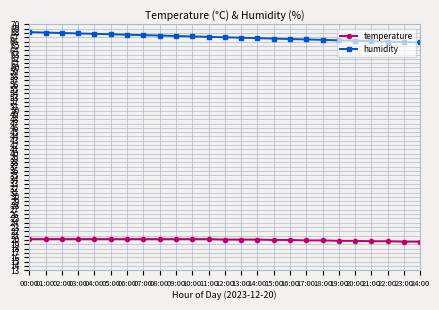

What position from the right is 12:00?

13